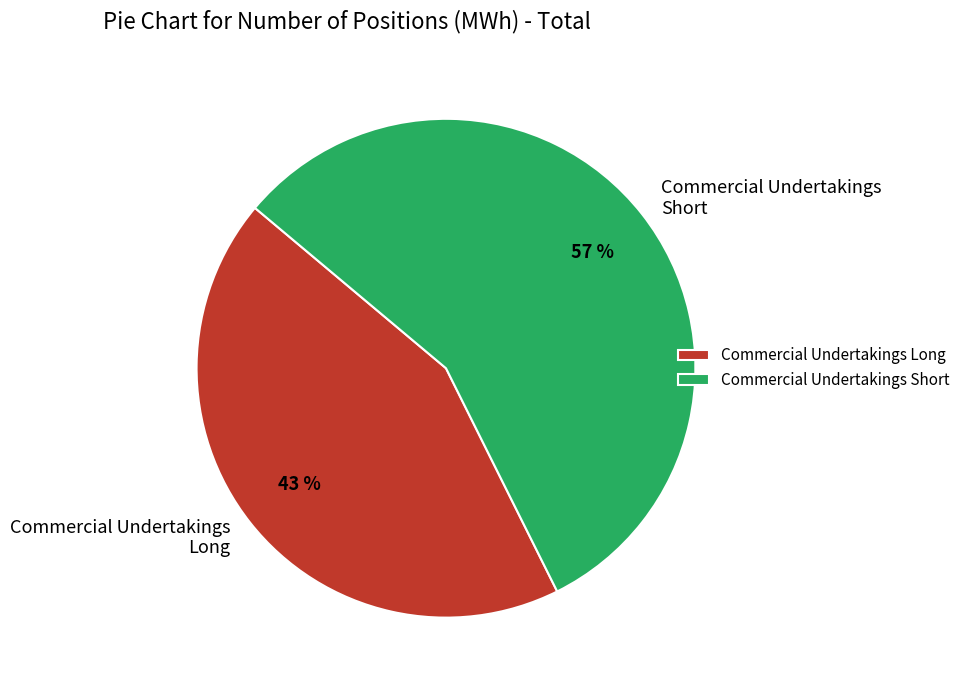

Which slice represents more than half of the pie?

Commercial Undertakings Short